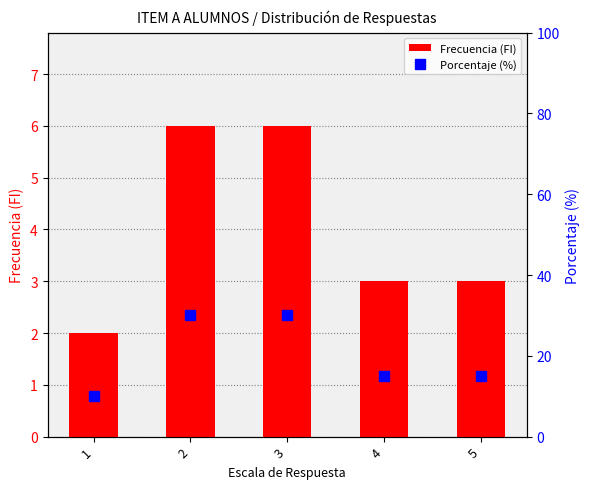

List the series in order of their peak value, lowest first.

Frecuencia (FI), Porcentaje (%)